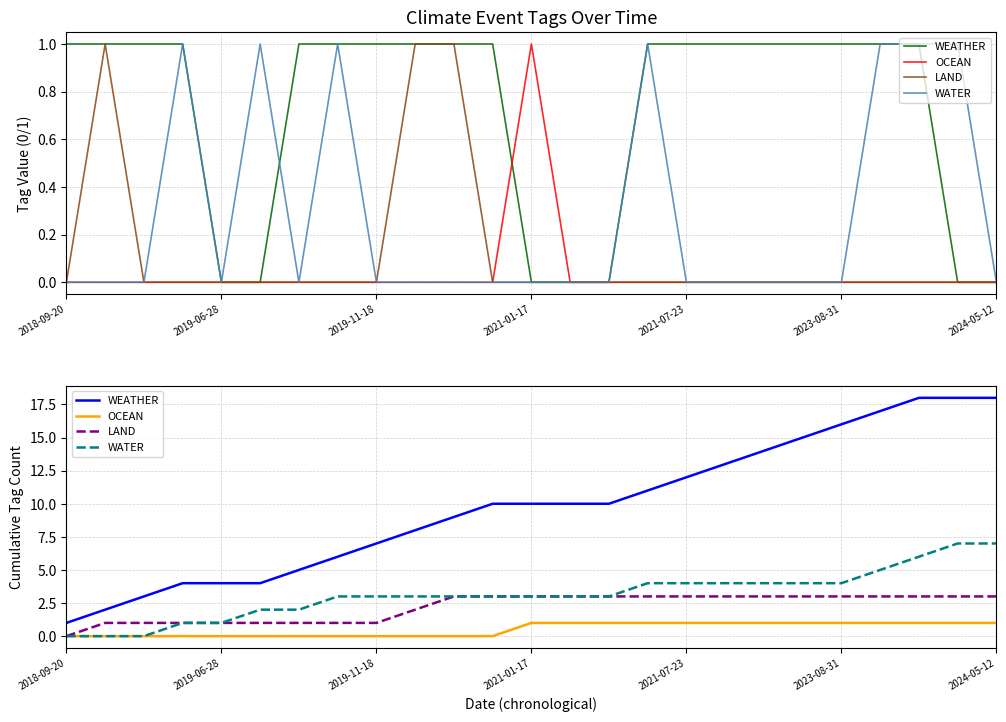

Reading left to right, transcribe all the data shown in this chart.

WEATHER: 1	2	3	4	4	4	5	6	7	8	9	10	10	10	10	11	12	13	14	15	16	17	18	18	18
OCEAN: 0	0	0	0	0	0	0	0	0	0	0	0	1	1	1	1	1	1	1	1	1	1	1	1	1
LAND: 0	1	1	1	1	1	1	1	1	2	3	3	3	3	3	3	3	3	3	3	3	3	3	3	3
WATER: 0	0	0	1	1	2	2	3	3	3	3	3	3	3	3	4	4	4	4	4	4	5	6	7	7